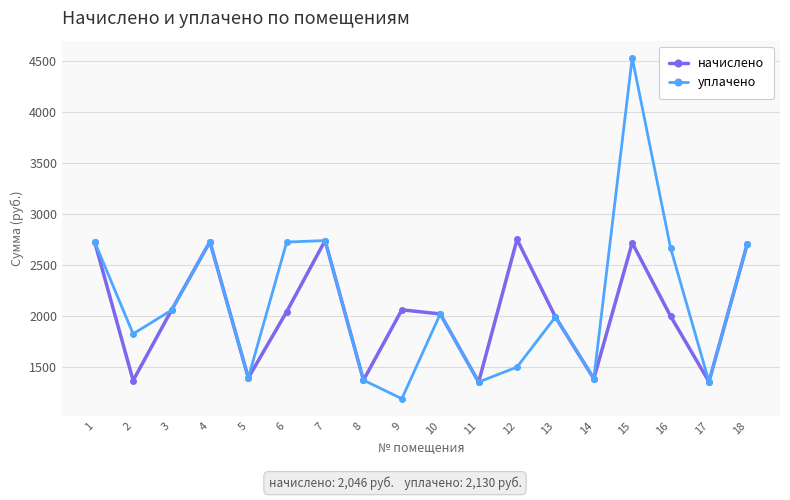

Where does the уплачено series first go above 2024?

1